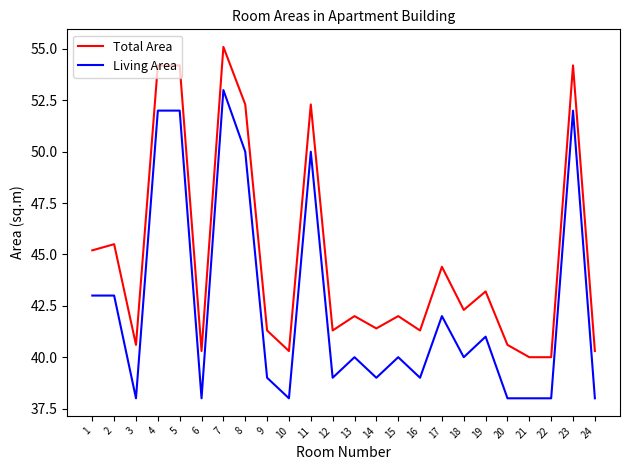

True or false: Total Area and Living Area cross at least once.

False